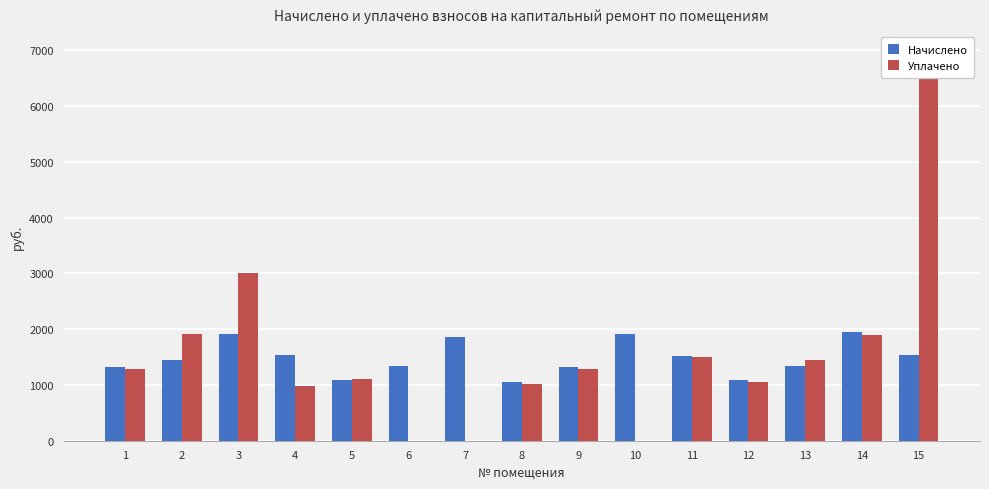

Are the bars grouped side by side (vs. stacked)?

Yes